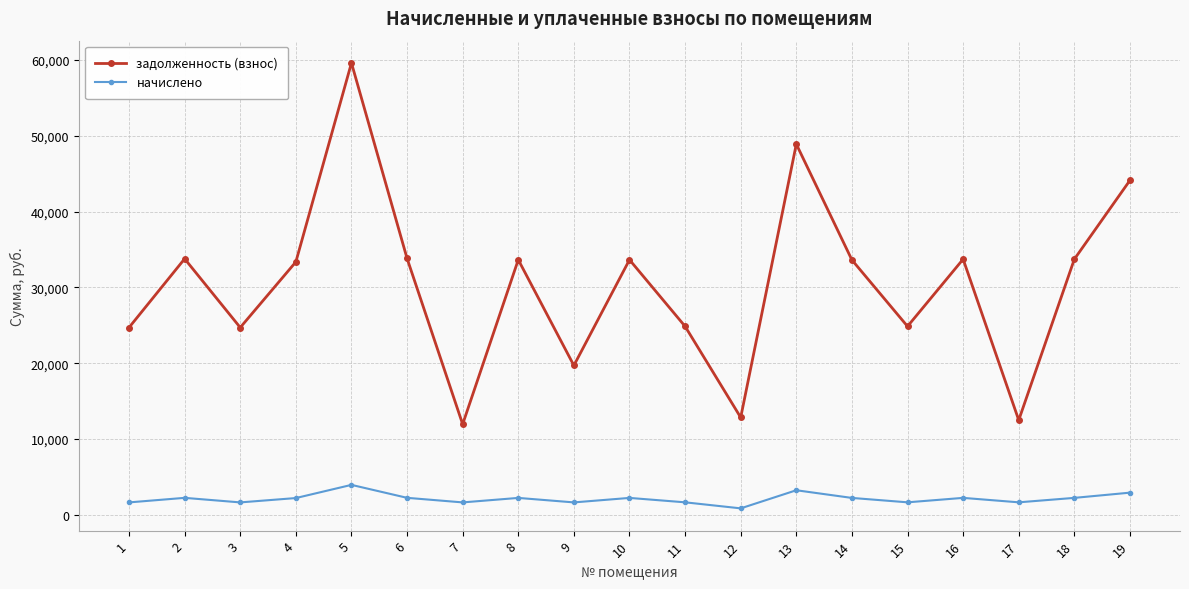

How many lines are shown in the chart?

2